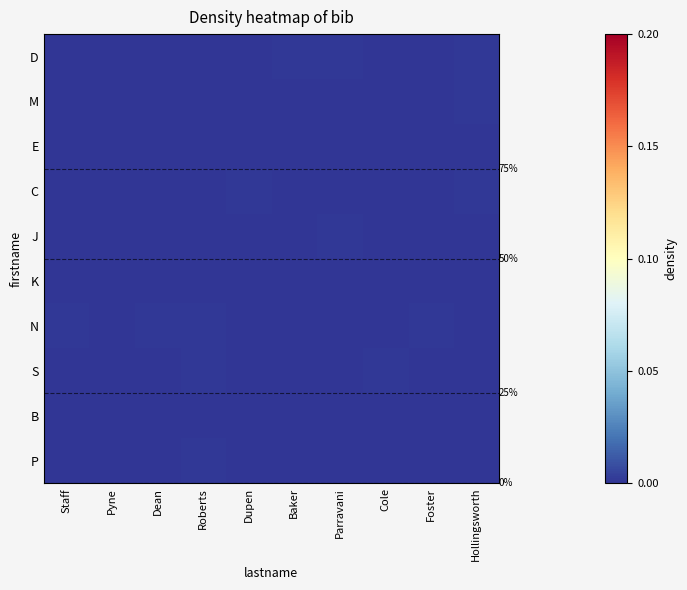

At how many categories does at least one series exceed 0?

10